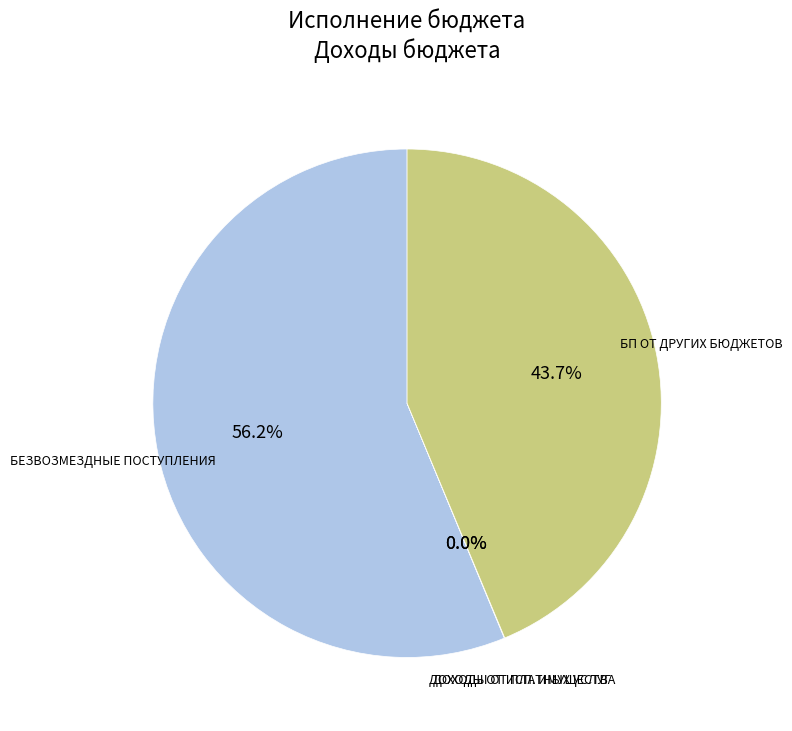

Approximately how many times larger is the value at БЕЗВОЗМЕЗДНЫЕ ПОСТУПЛЕНИЯ compared to БП ОТ ДРУГИХ БЮДЖЕТОВ?

1.3